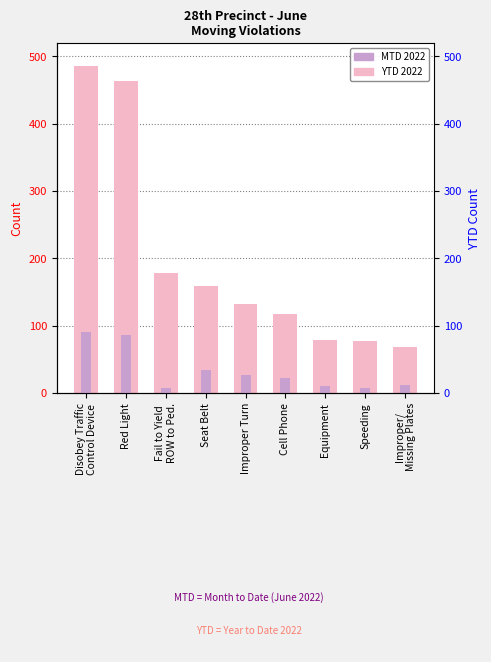

Rank the series at Improper Turn from highest to lowest value.

YTD 2022, MTD 2022